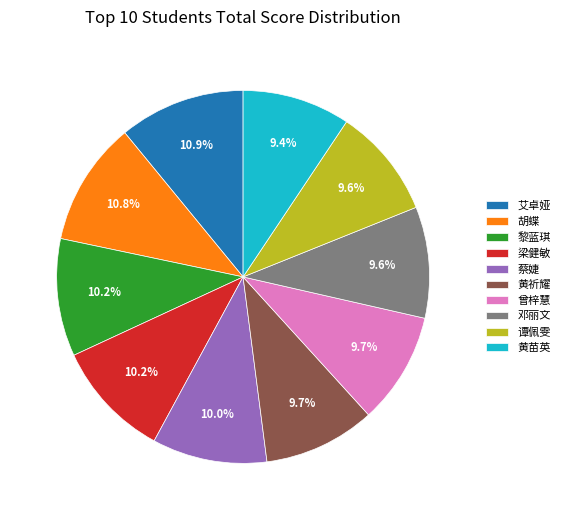

Between 艾卓娅 and 谭佩雯, which is larger?

艾卓娅